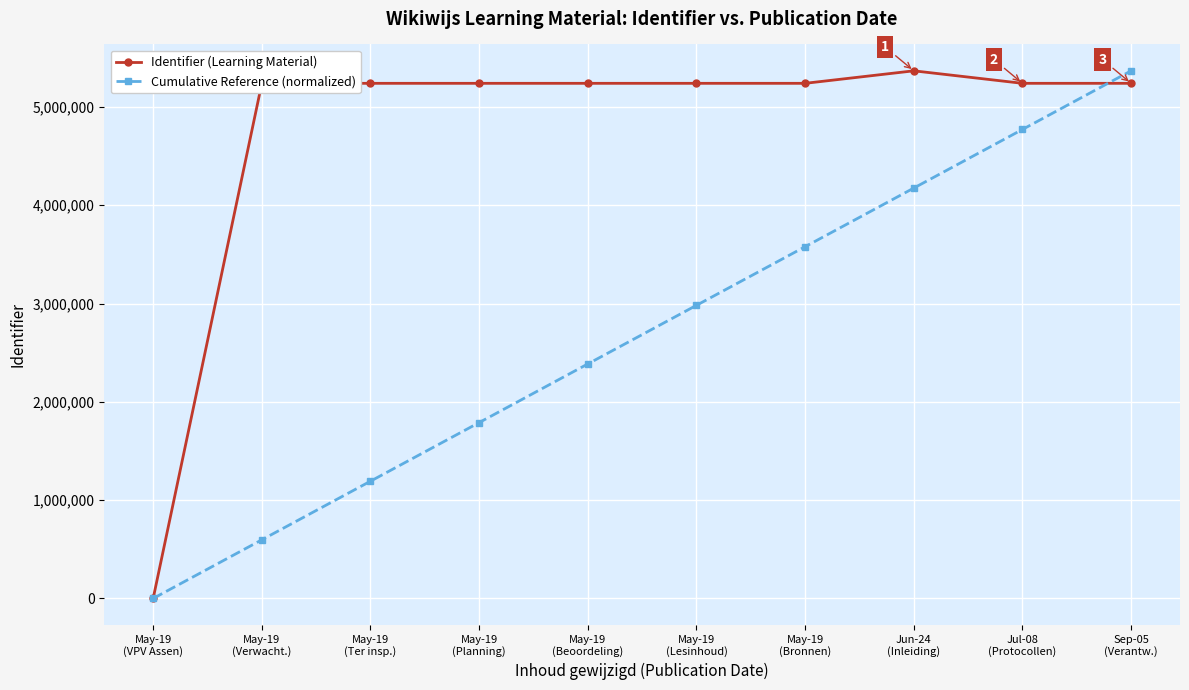

Is the value of Cumulative Reference (normalized) at Jul-08
(Protocollen) greater than the value of Identifier (Learning Material) at Jul-08
(Protocollen)?

No